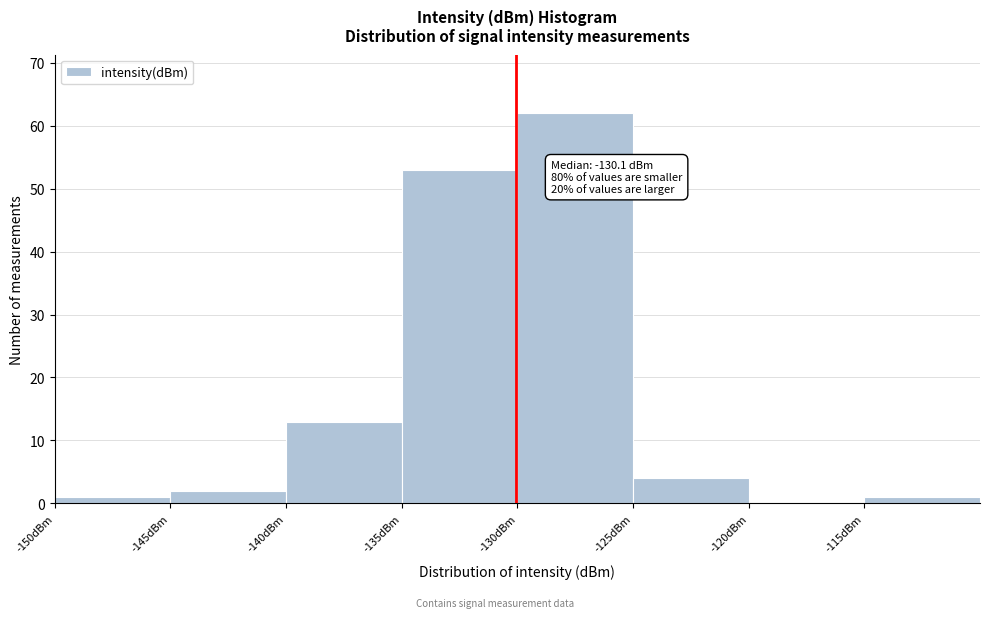

Which range on the x-axis has the tallest bar?

-130 to -125